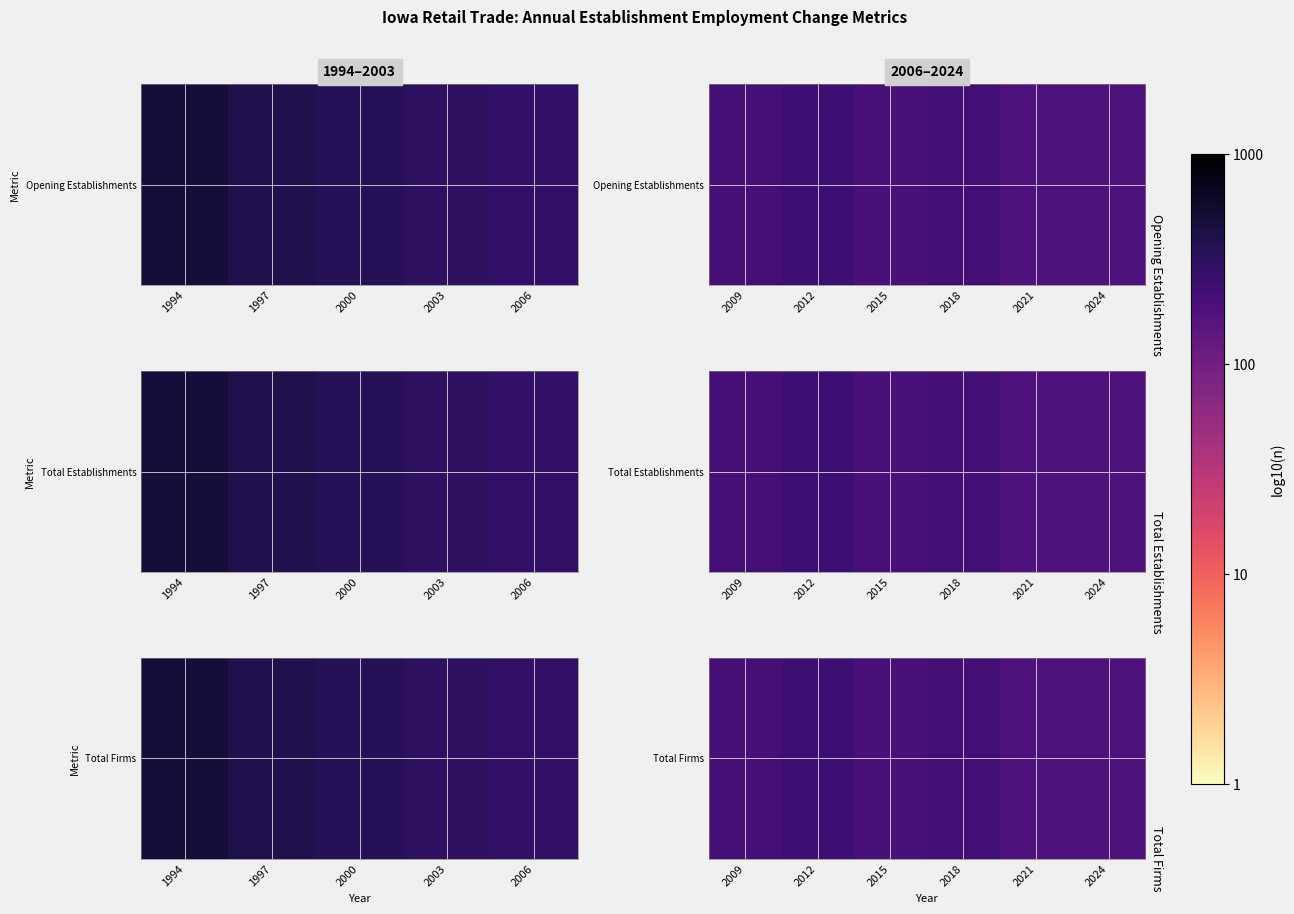

True or false: the data shows 3.4 at 2009.

False